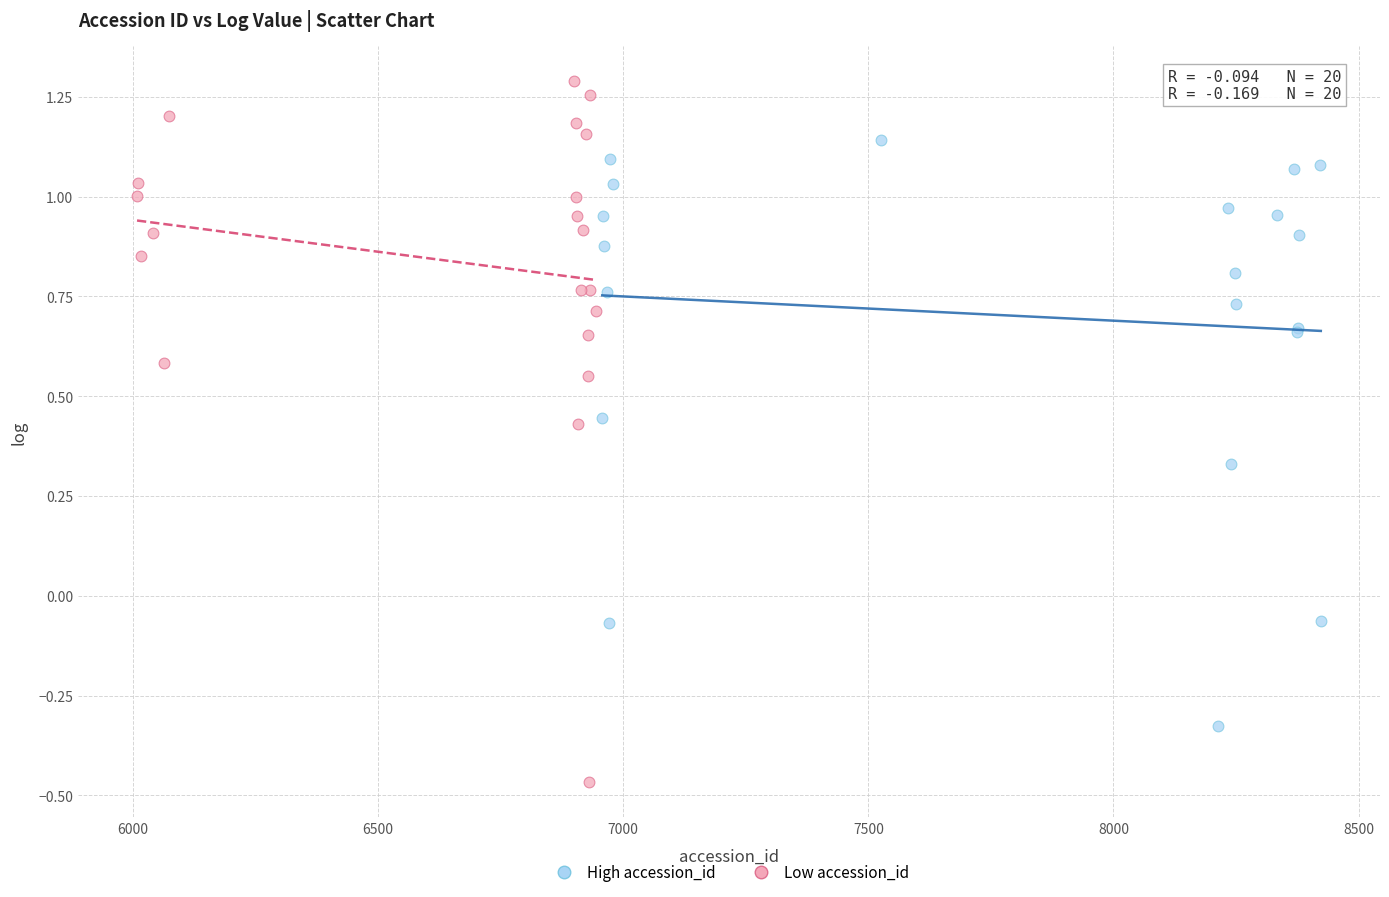

Which series has the largest Y range (max minus min)?

Low accession_id